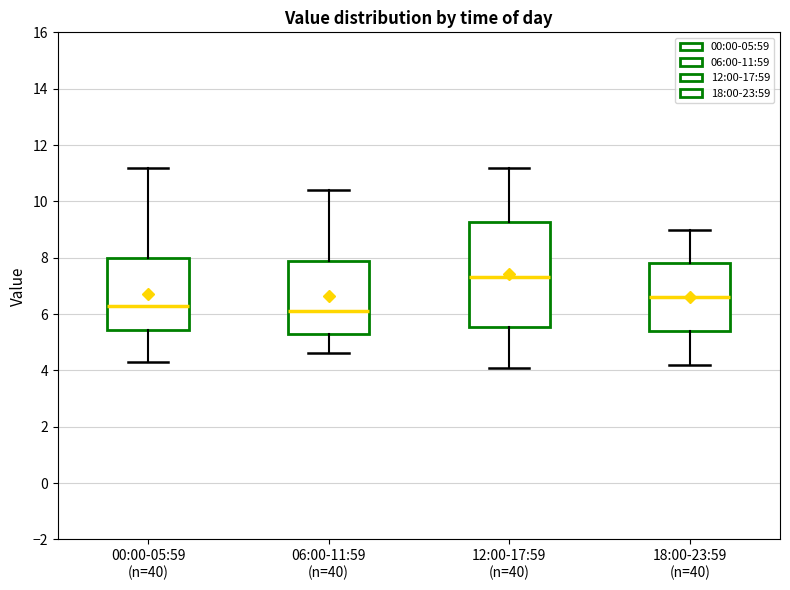

Reading left to right, transcribe this box plot: for each box, give where its median line is, the range the box spans, and where its two whiskers end, as read against the y-axis. The values are not printed on the chart, so give them approximately, as read against the axis.

00:00-05:59 (n=40): median 6.4, box 5.4 to 8.0, whiskers 4.4 to 11.2
06:00-11:59 (n=40): median 6.2, box 5.2 to 7.8, whiskers 4.6 to 10.4
12:00-17:59 (n=40): median 7.4, box 5.6 to 9.2, whiskers 4.2 to 11.2
18:00-23:59 (n=40): median 6.6, box 5.4 to 7.8, whiskers 4.2 to 9.0